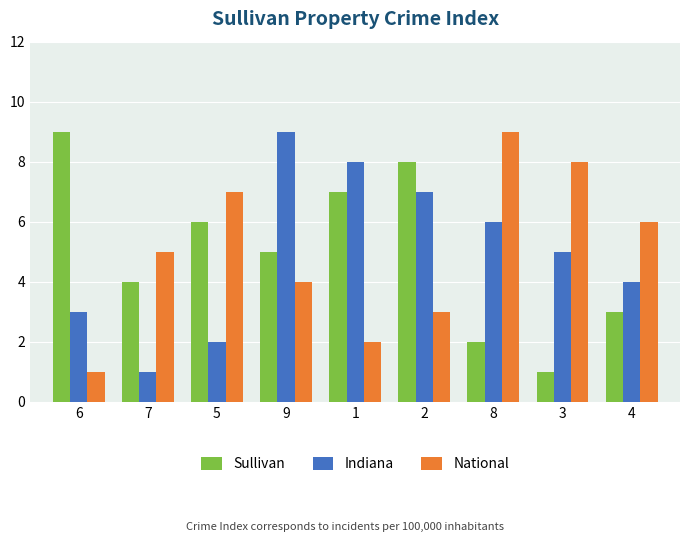

Reading left to right, list all the values displayed in this chart.

Sullivan: 6=9	7=4	5=6	9=5	1=7	2=8	8=2	3=1	4=3
Indiana: 6=3	7=1	5=2	9=9	1=8	2=7	8=6	3=5	4=4
National: 6=1	7=5	5=7	9=4	1=2	2=3	8=9	3=8	4=6